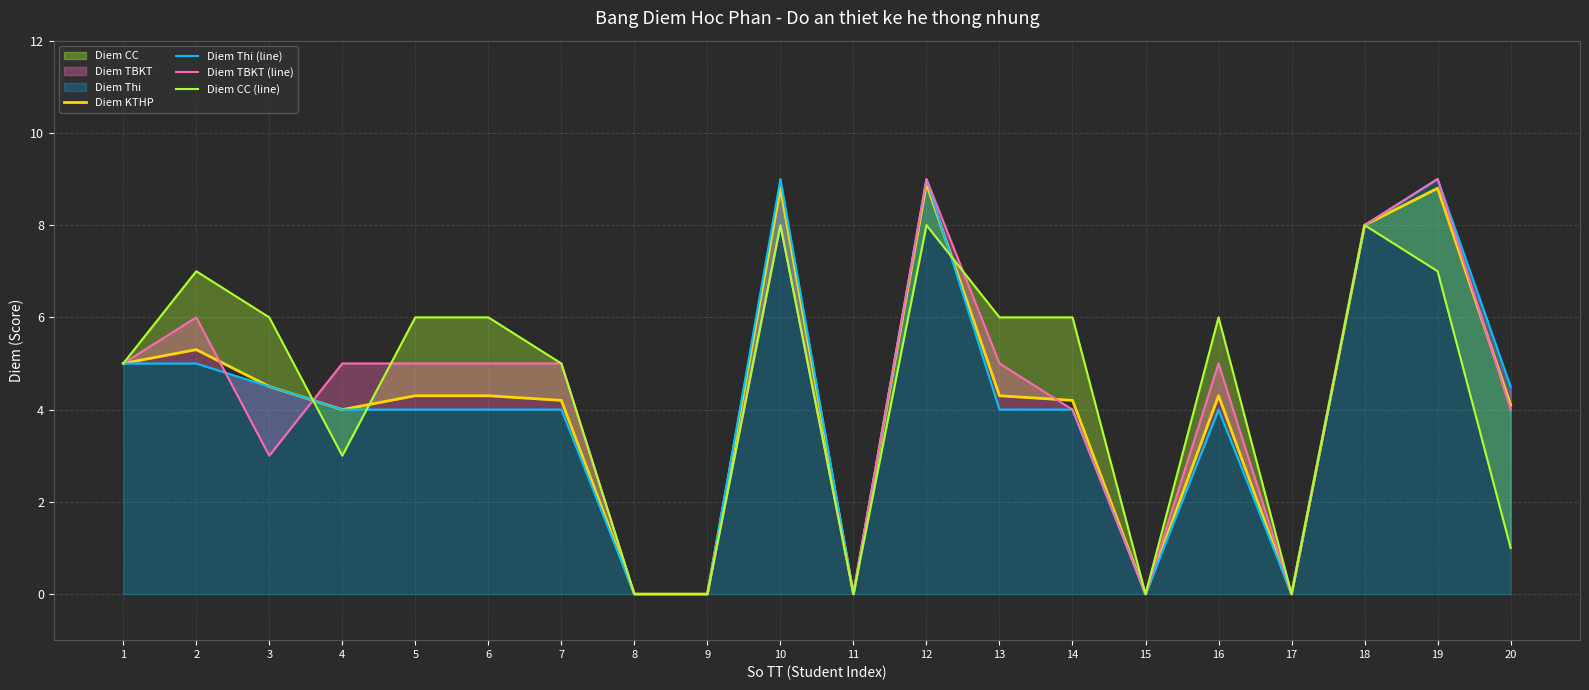

How many data points in Diem Thi (line) are less than 4?

5